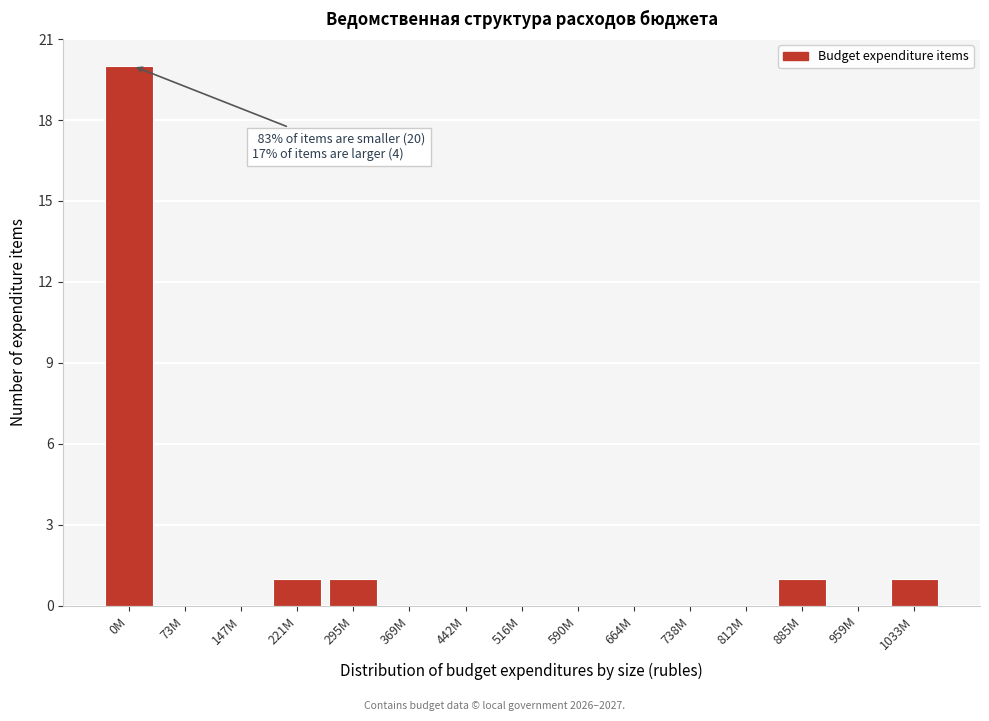

Reading right to left, what are all the values shown in this chart?

1033M=1	959M=0	885M=1	812M=0	738M=0	664M=0	590M=0	516M=0	442M=0	369M=0	295M=1	221M=1	147M=0	73M=0	0M=20